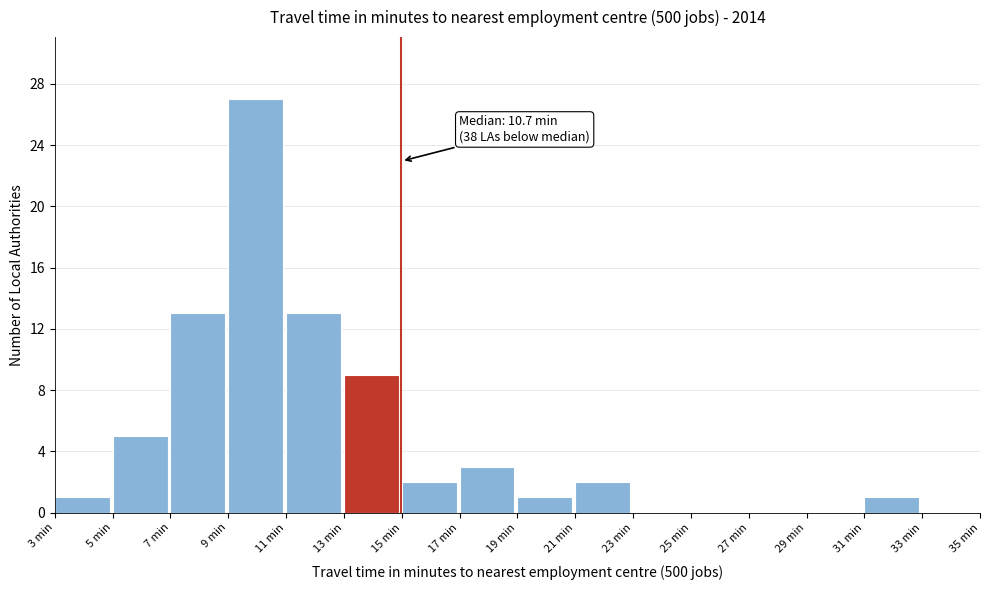

Which range on the x-axis has the tallest bar?

9 to 11